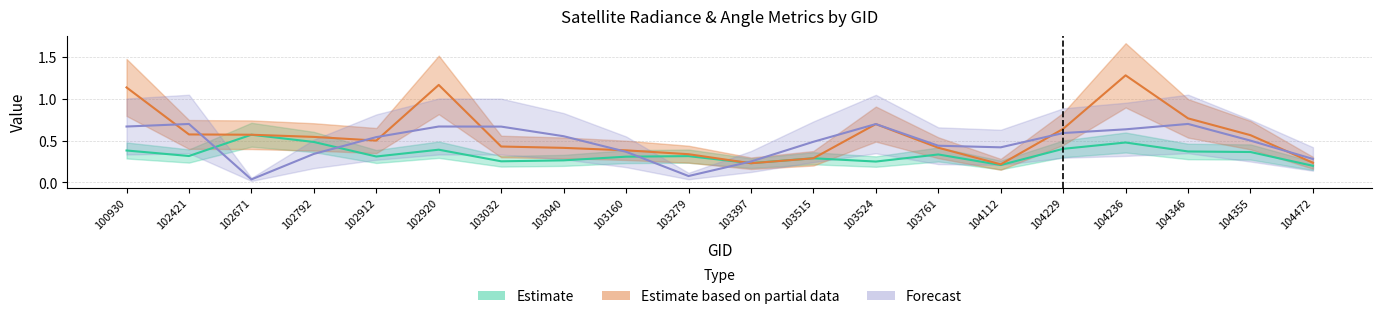

How many data points does each series have?

20